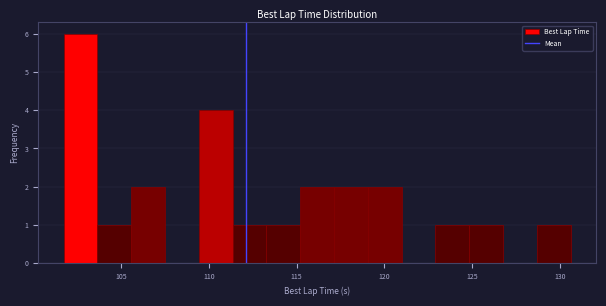

Around what value on the x-axis is the tallest bar? Give the approximate position of its centre, as read against the axis.

102.5